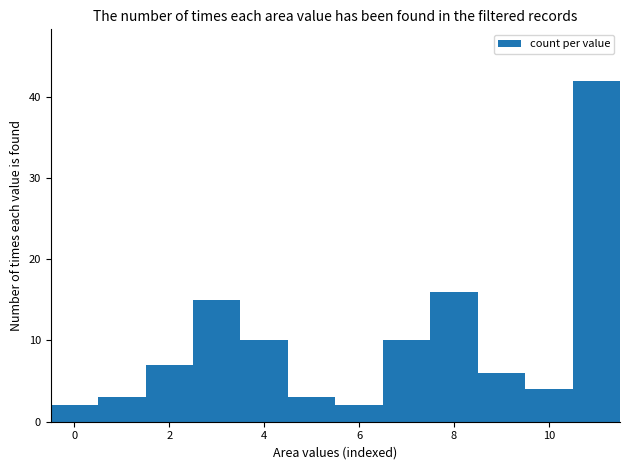

Which range on the x-axis has the tallest bar?

10.5 to 11.5